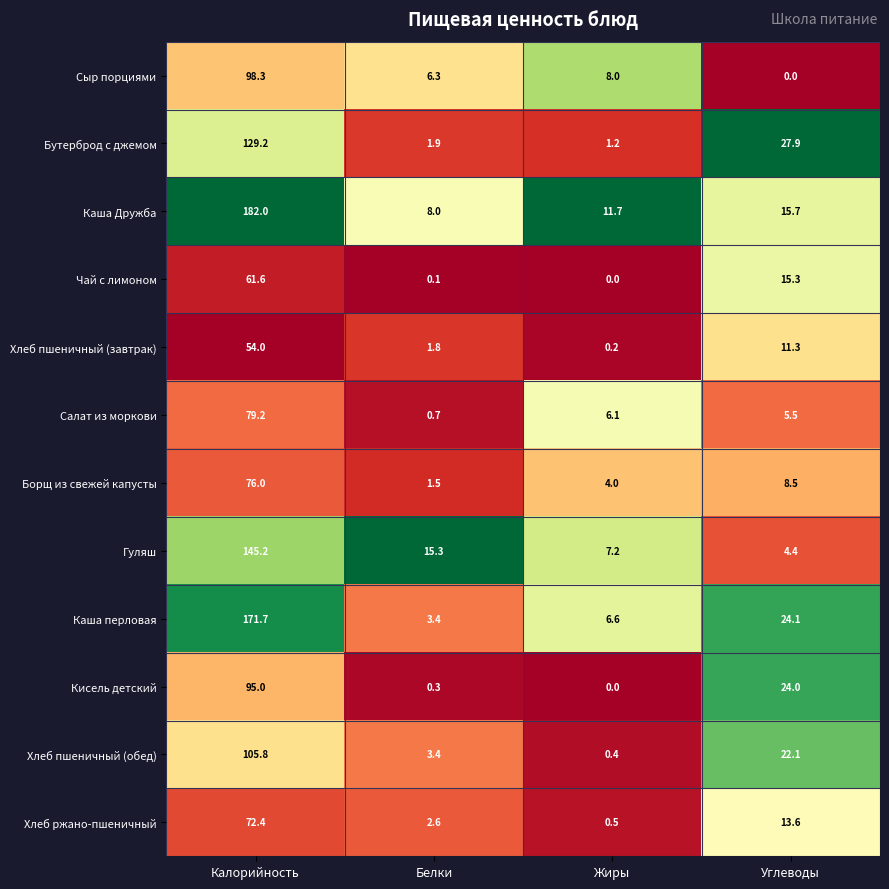

What is the approximate value of Каша перловая at Углеводы?

24.1